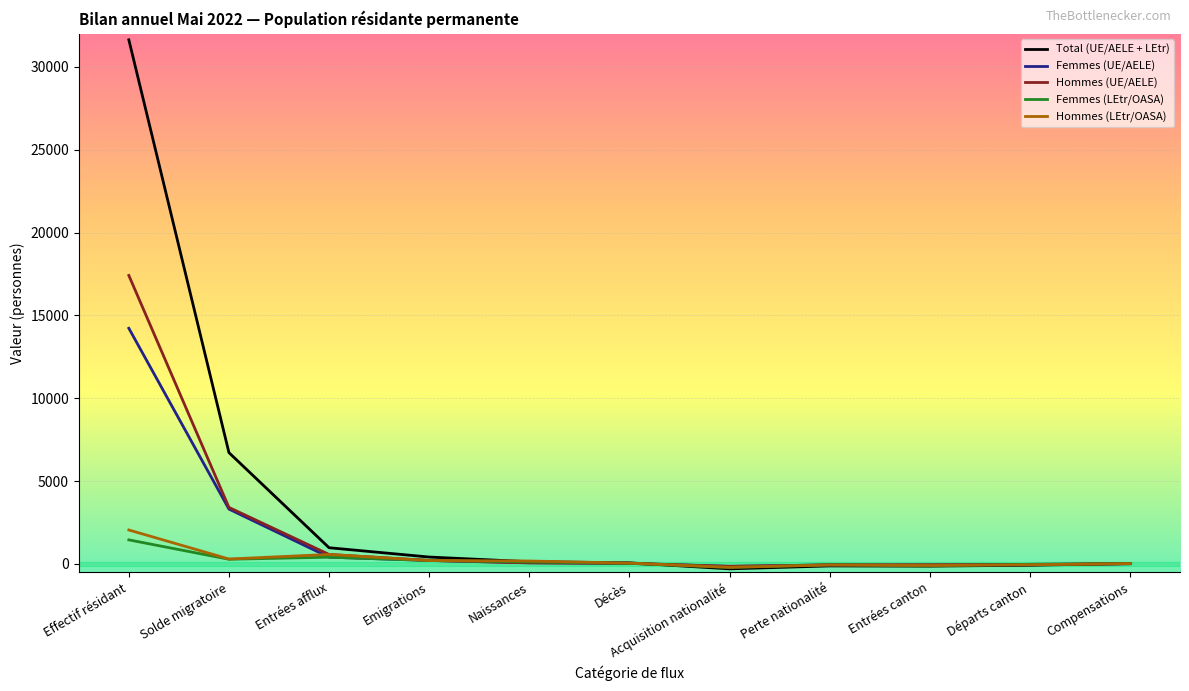

What is the highest value of the Femmes (UE/AELE) series?

14224